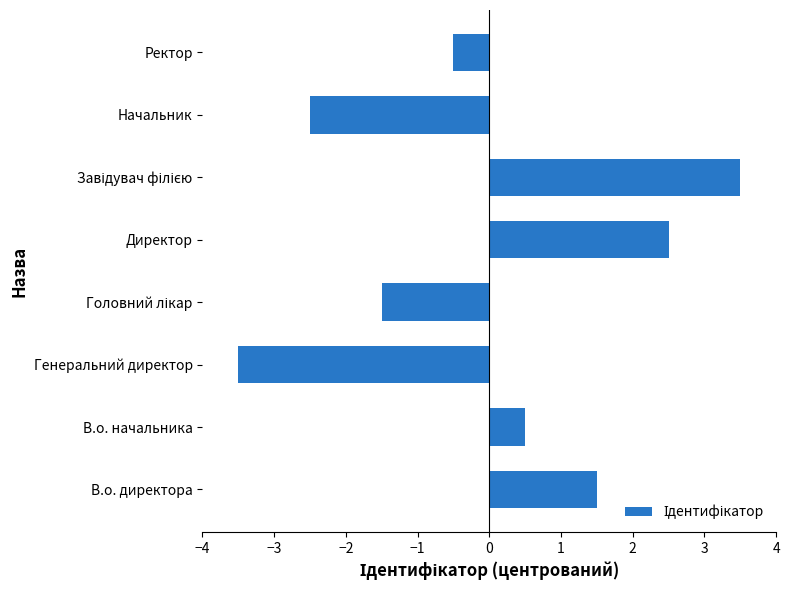

Reading bottom to top, transcribe all the data shown in this chart.

1.5	0.5	-3.5	-1.5	2.5	3.5	-2.5	-0.5